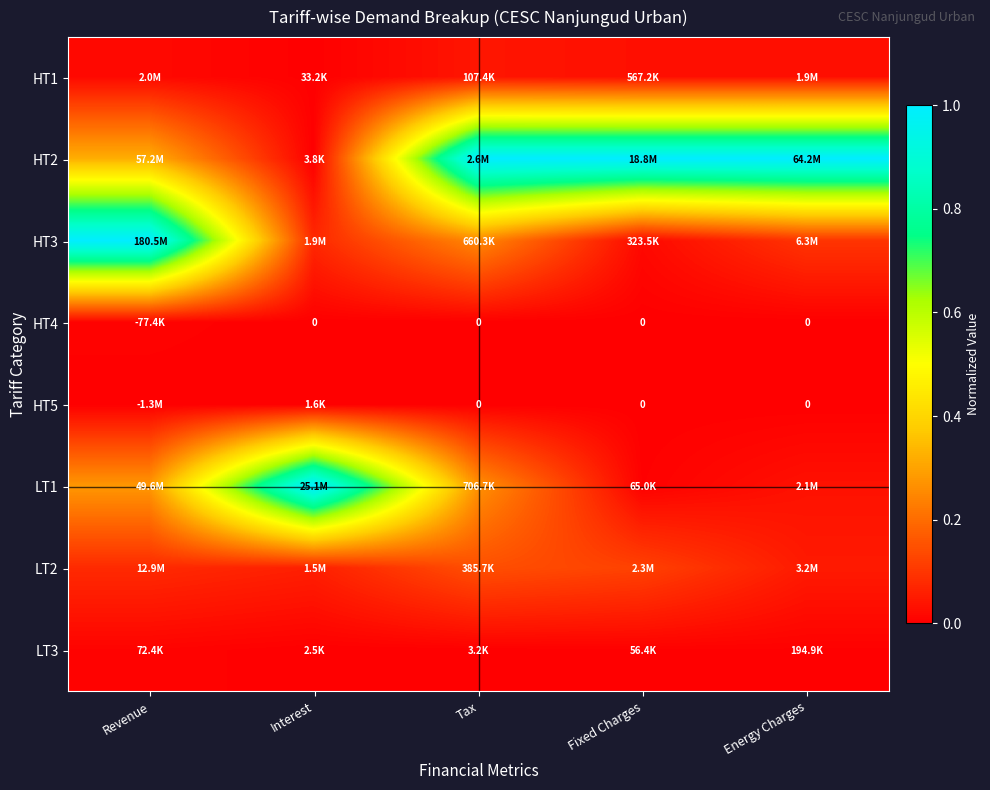

How many categories are shown in the chart?

5